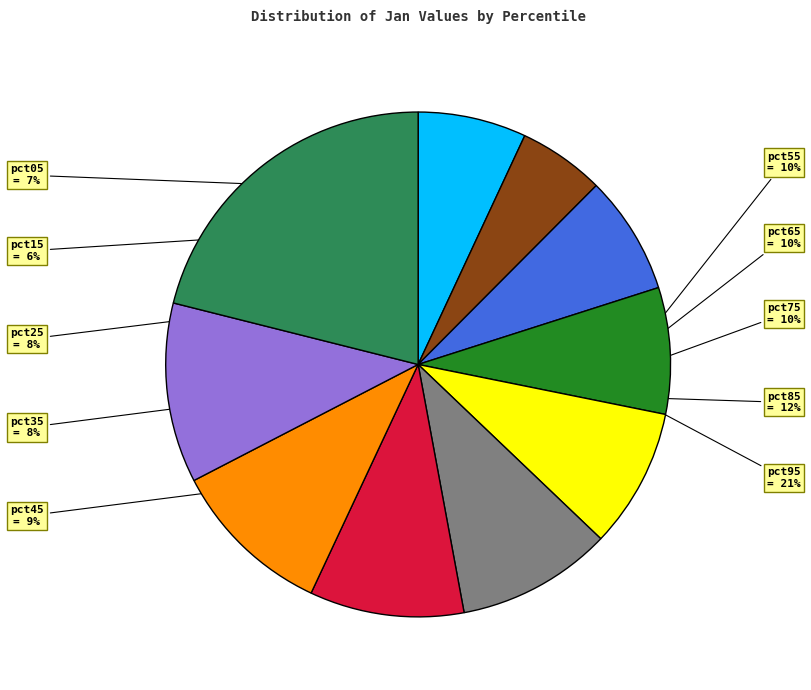

To the nearest percent, what portion does pct25 represent?

8%